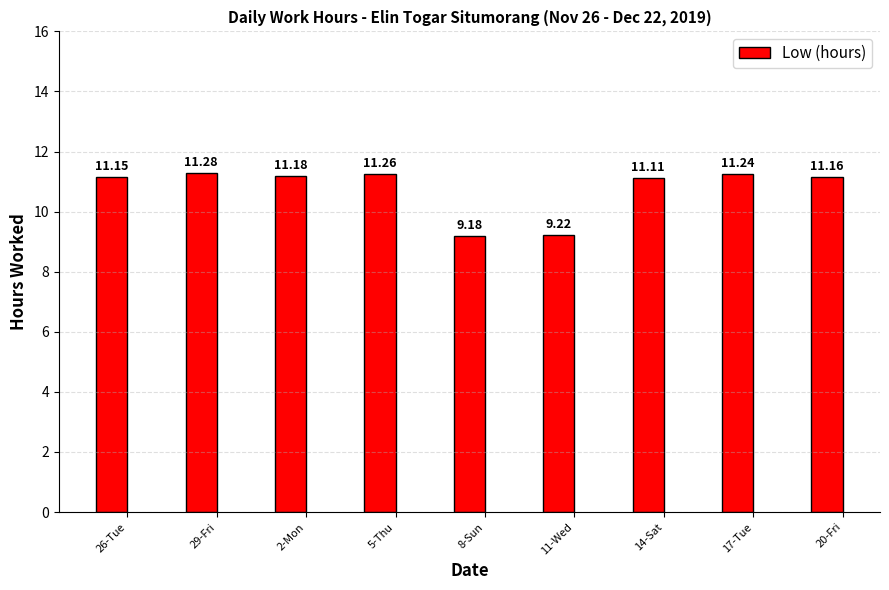

What is the sum of the values at 29-Fri and 17-Tue?

22.5